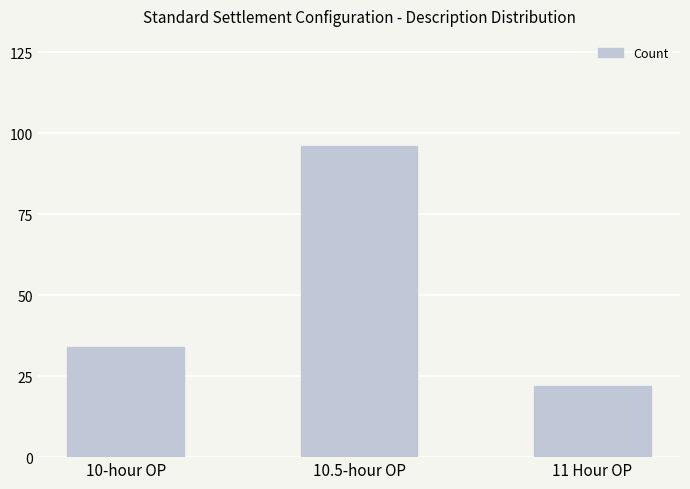

What is the value of the 3rd bar from the left?

22